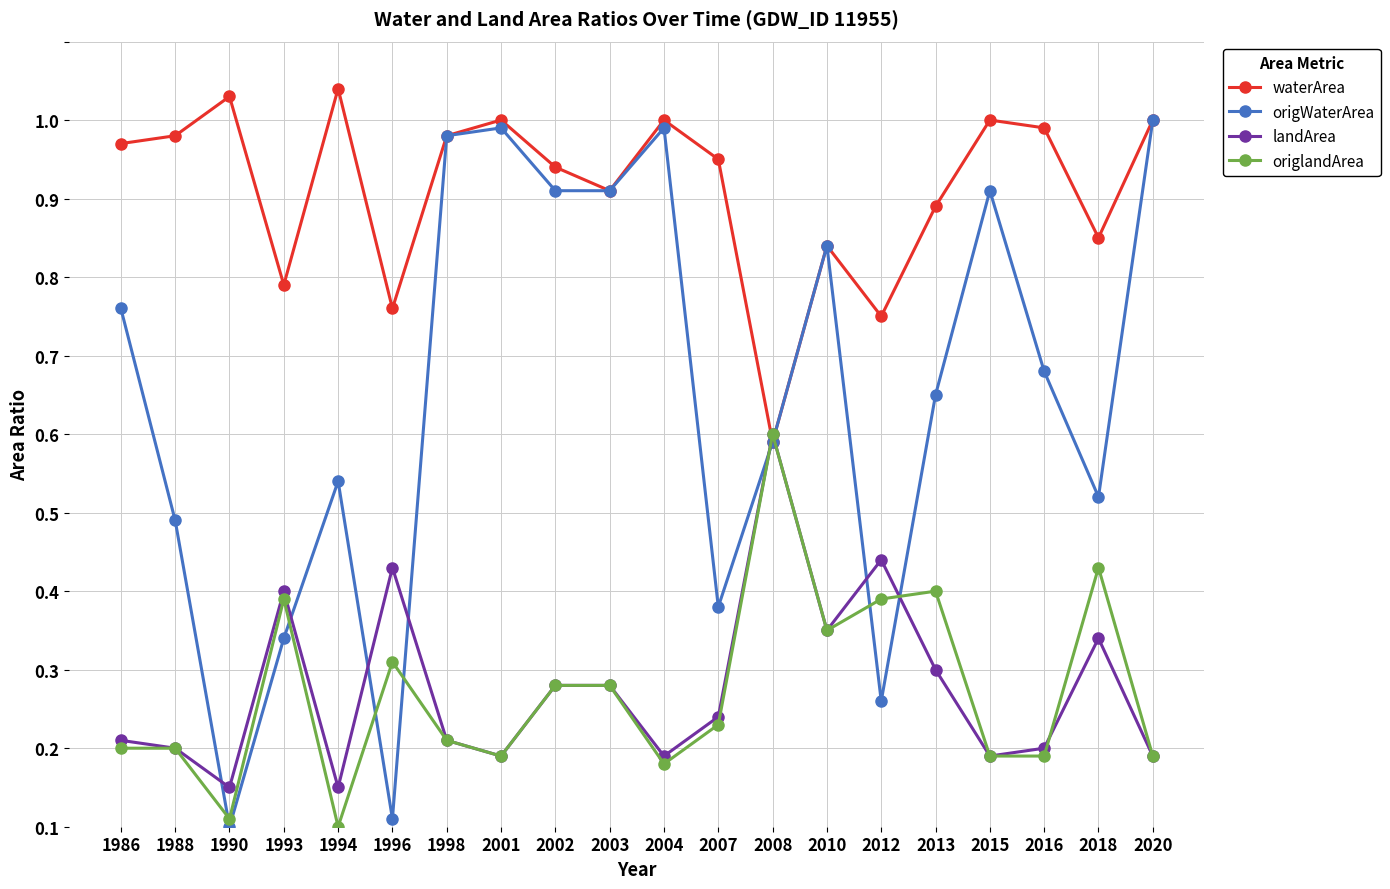

Where is the first local maximum for landArea?

1993